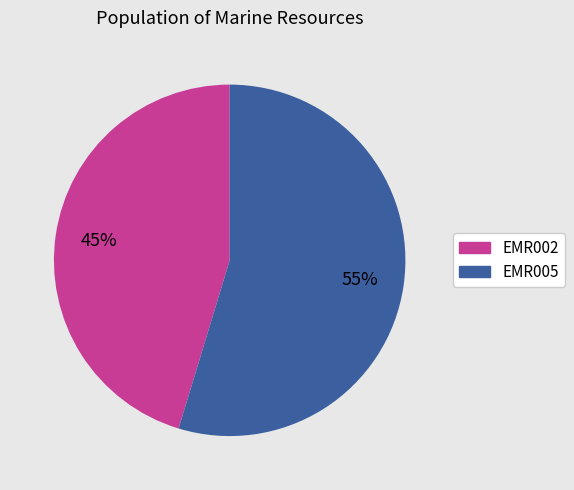

How many segments does this pie chart have?

2